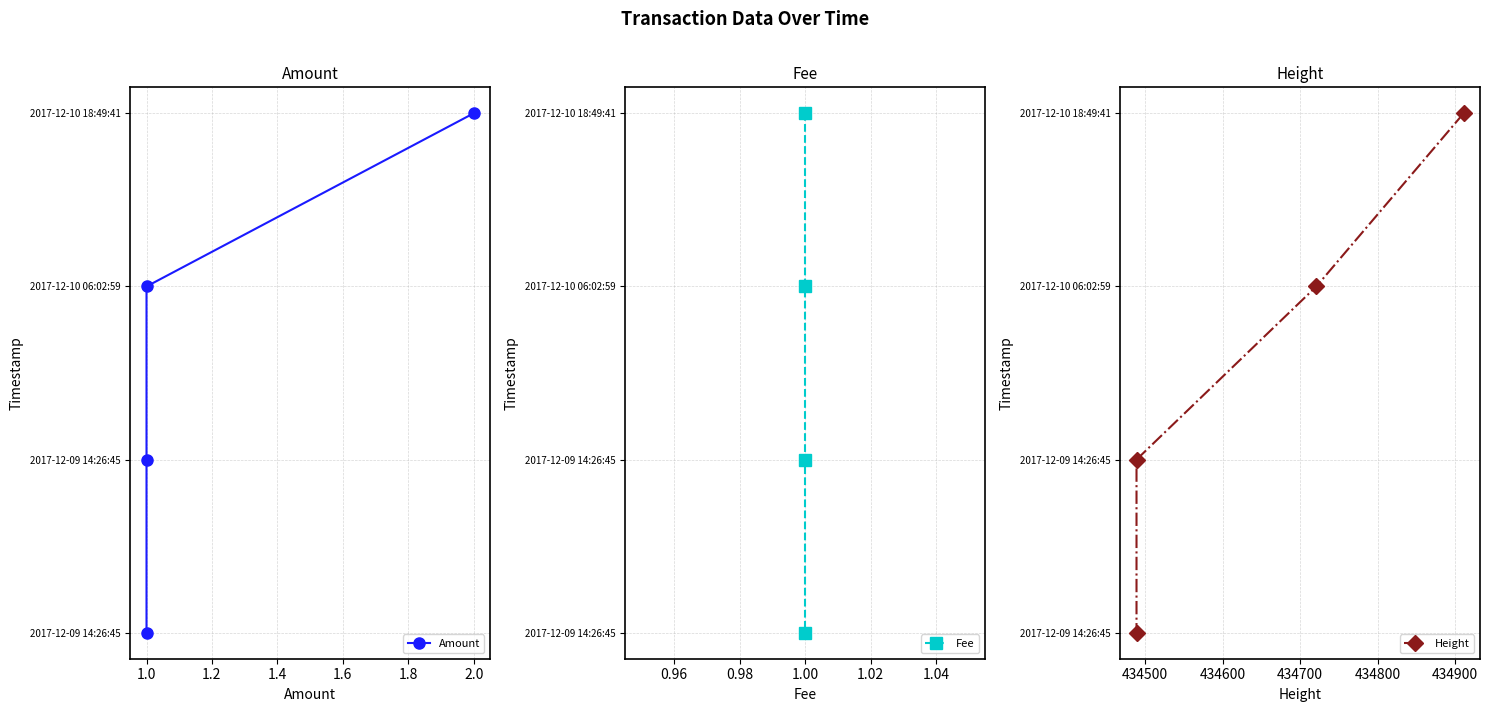

Does the chart display data point markers on the line(s)?

Yes